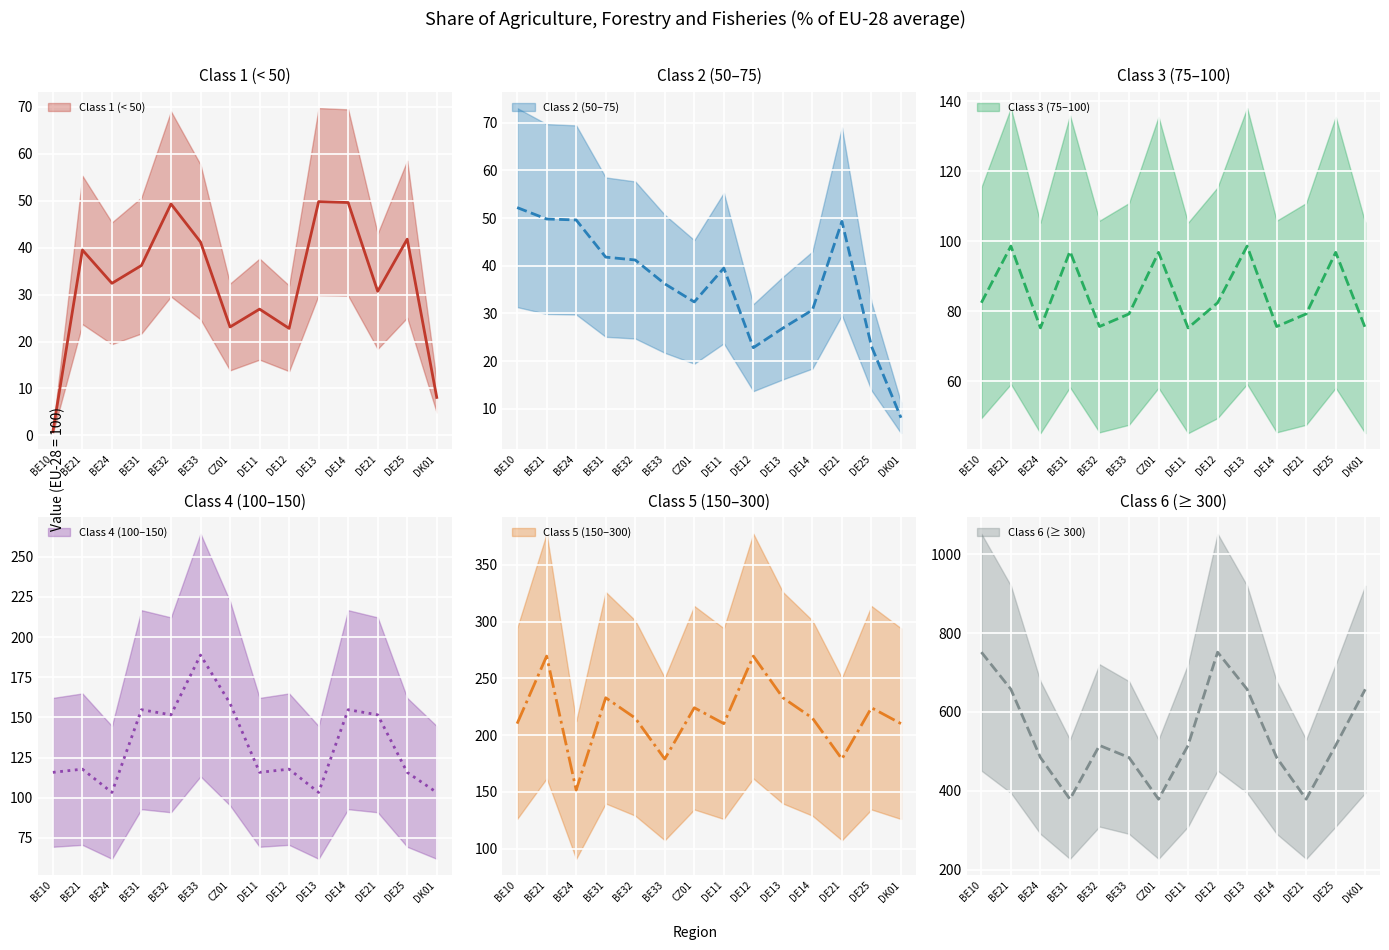

What are all the series names shown in the legend?

Class 1 (< 50), Class 2 (50-75), Class 3 (75-100), Class 4 (100-150), Class 5 (150-300), Class 6 (>= 300)